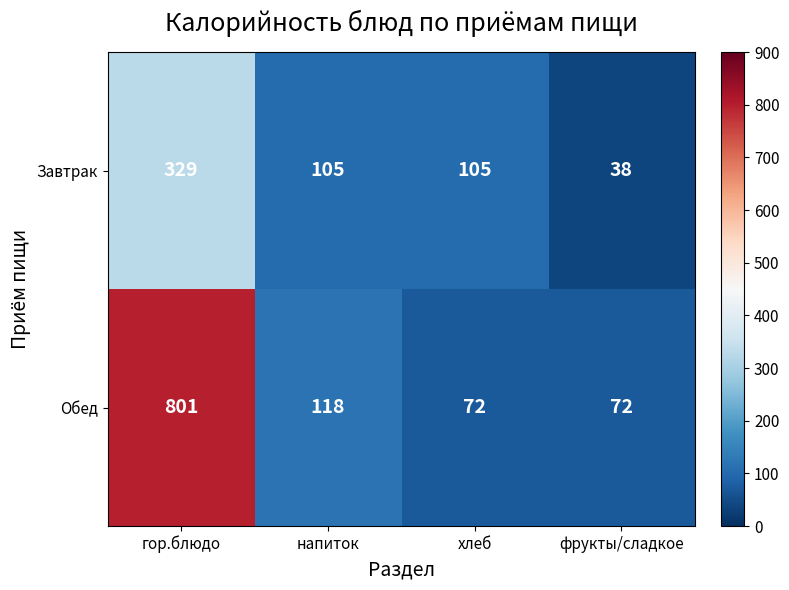

At which category is the sum across all series the highest?

гор.блюдо